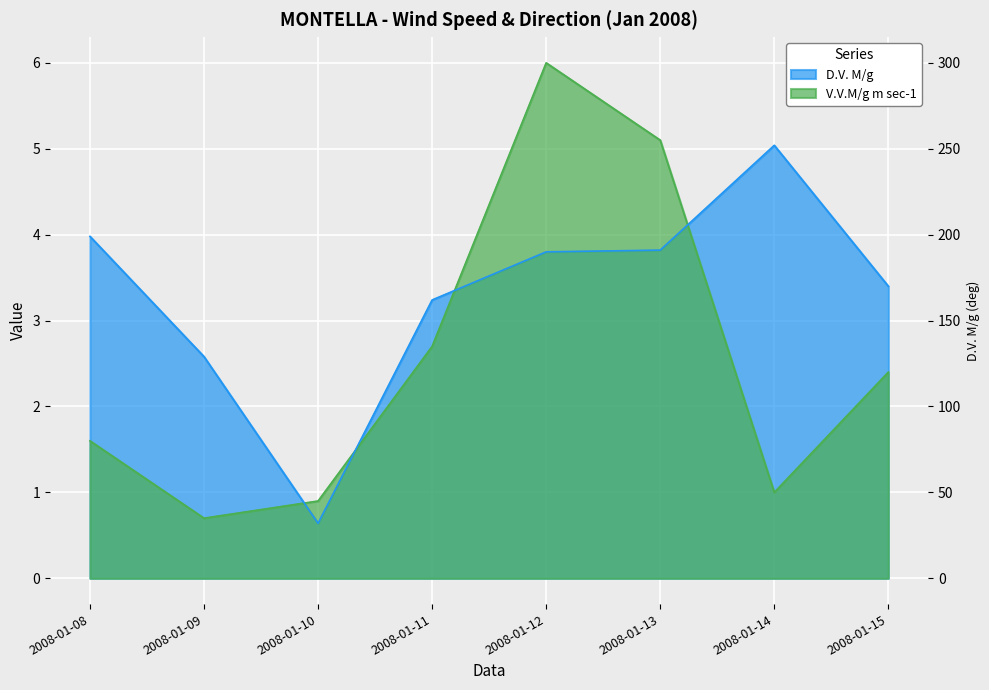

Is the value of V.V.M/g m sec-1 at 2008-01-08 greater than the value of D.V. M/g at 2008-01-13?

No